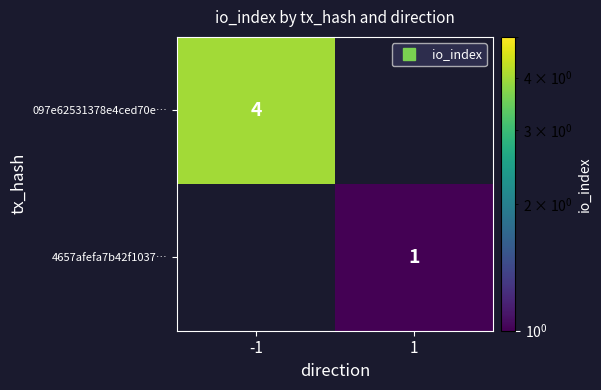

Is the value of 4657afefa7b42f1037… at -1 greater than the value of 097e62531378e4ced70e… at -1?

No